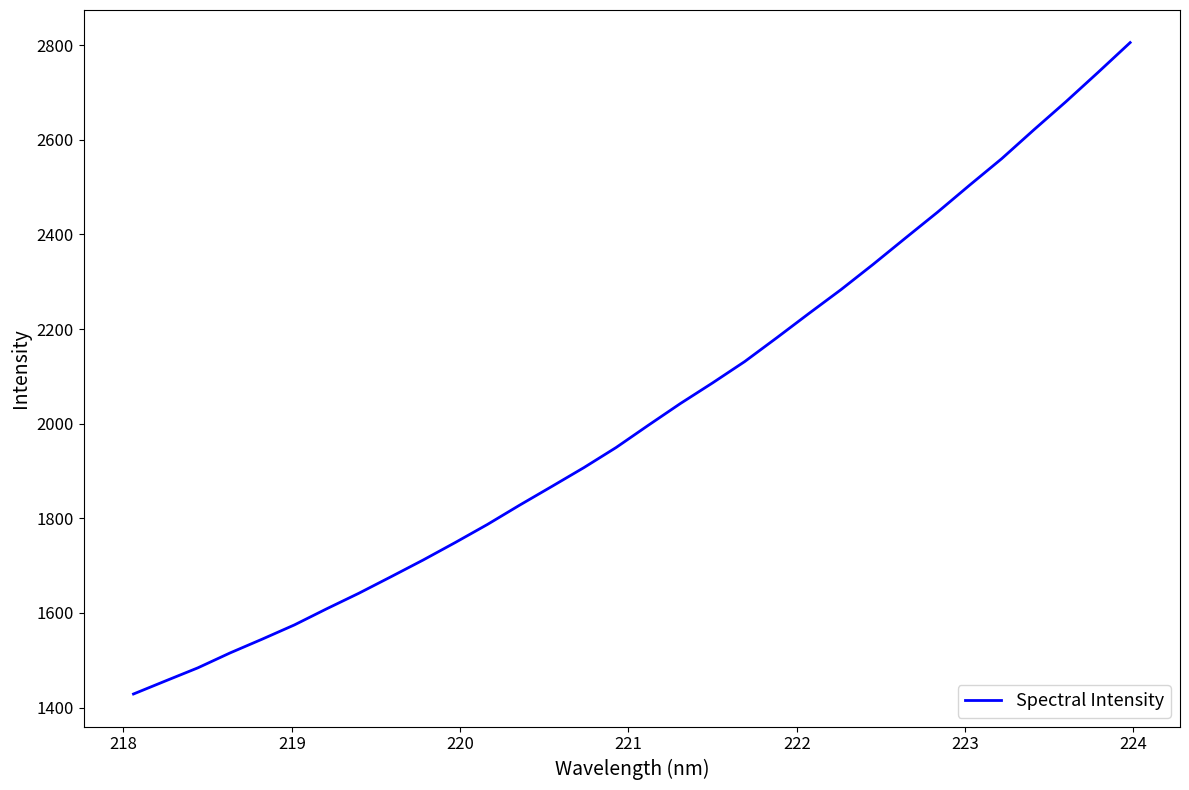

What is the greatest value displayed?

2805.6